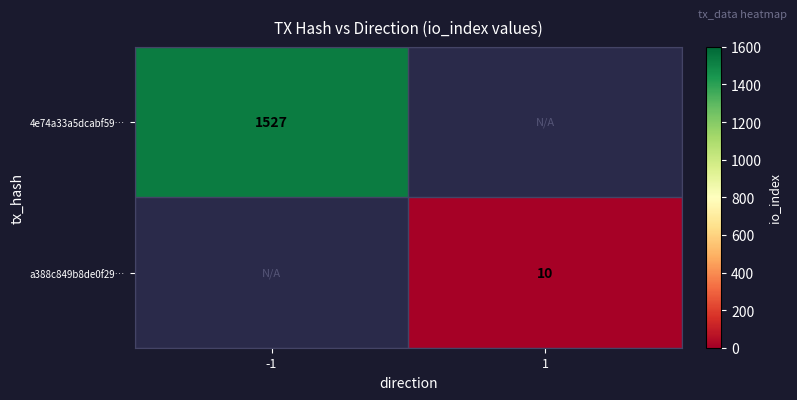

Count the number of categories in the chart.

2